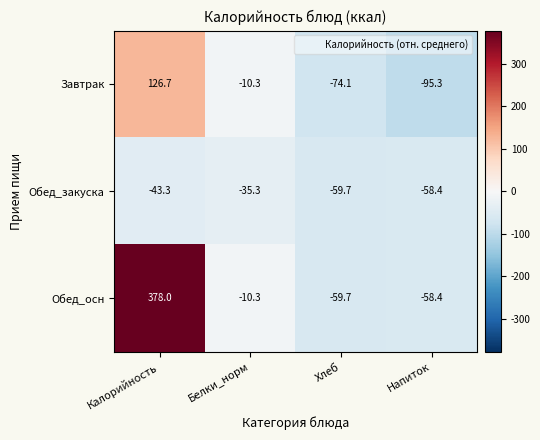

Is it true that Завтрак equals -95.3 at Напиток?

True